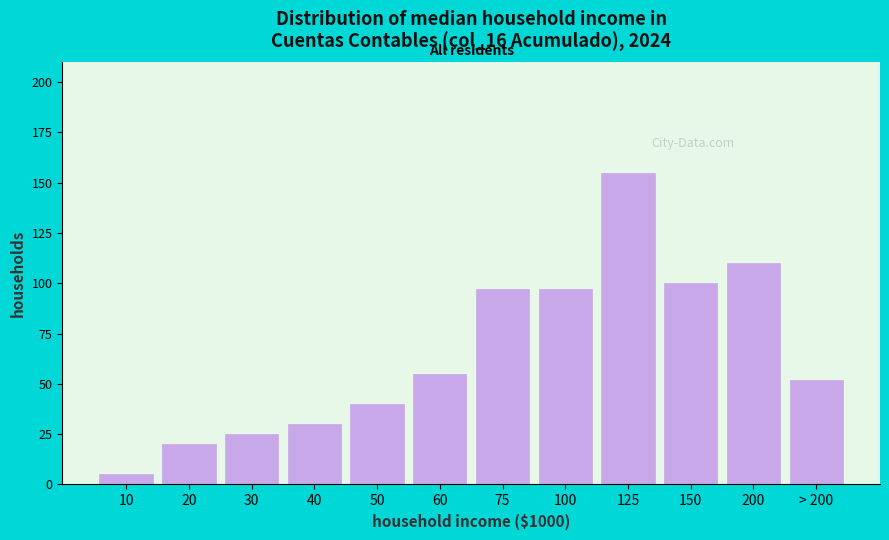

Reading left to right, extract all data points from this chart.

5	20	25	30	40	55	97	97	155	100	110	52